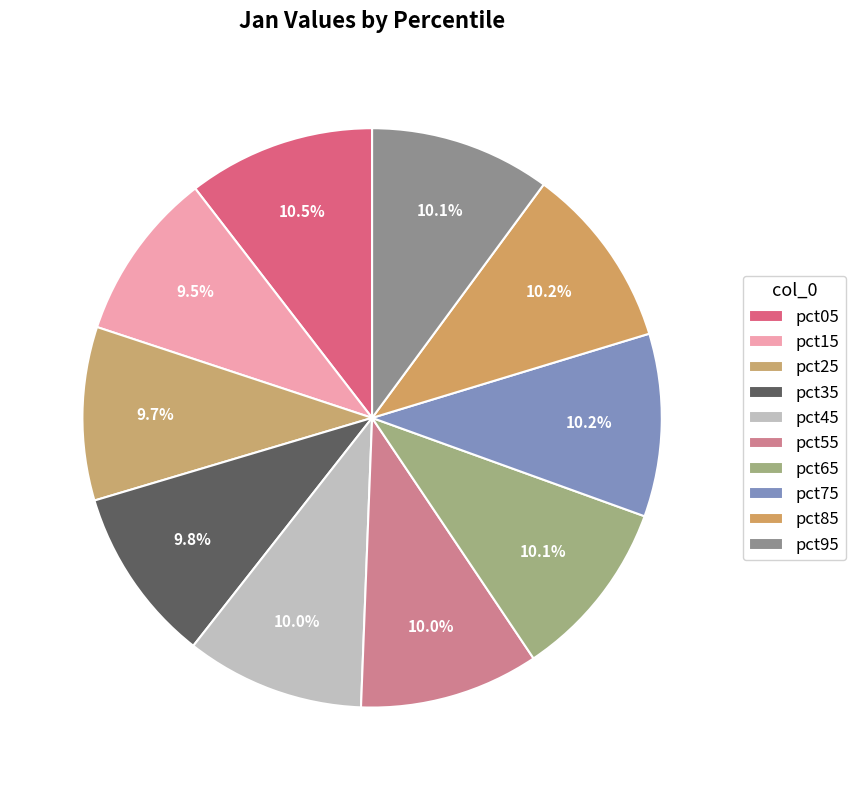

To the nearest percent, what is the average slice percentage?

10%